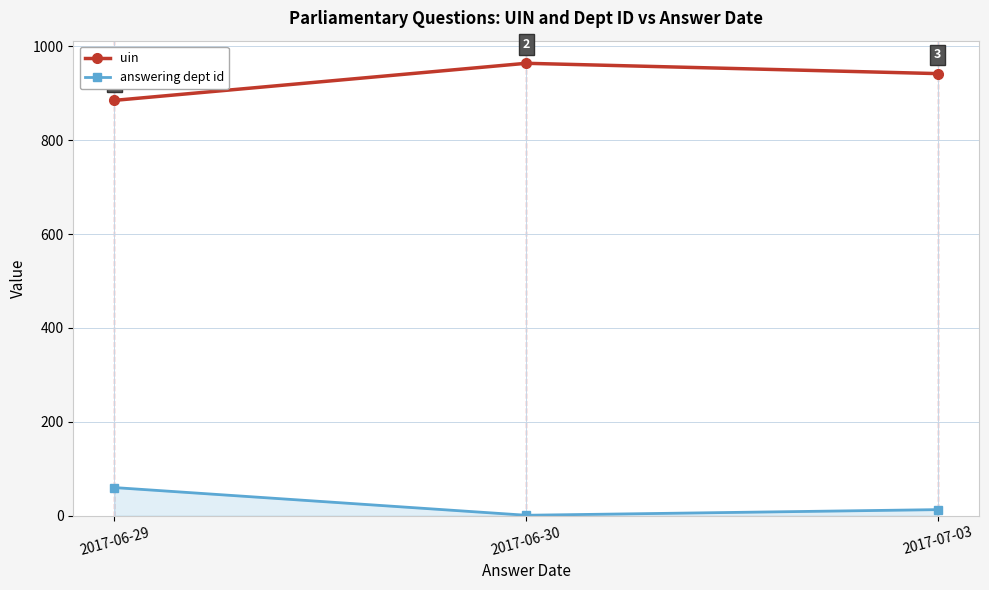

List the series in order of their peak value, highest first.

uin, answering dept id